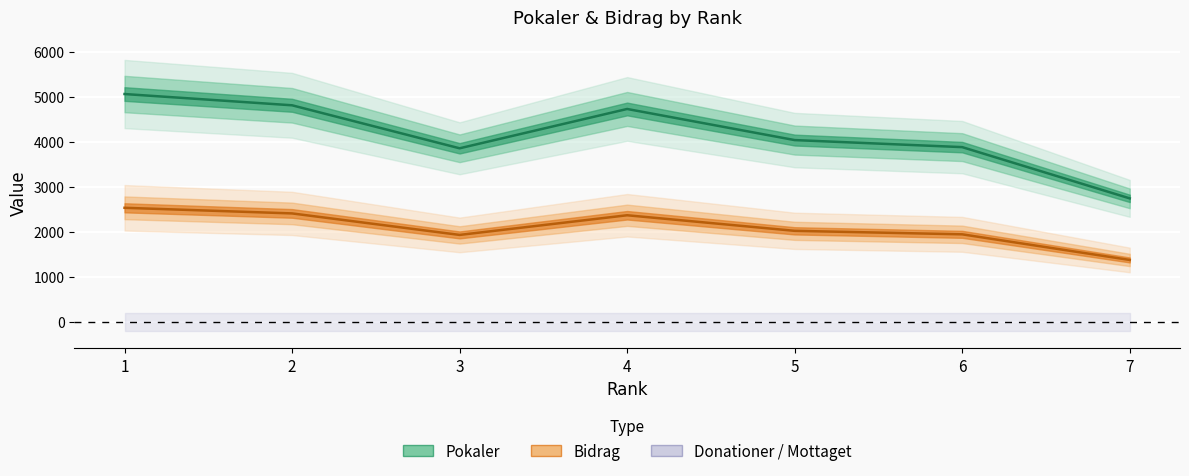

True or false: Bidrag has a value of 2021 at 5.

True